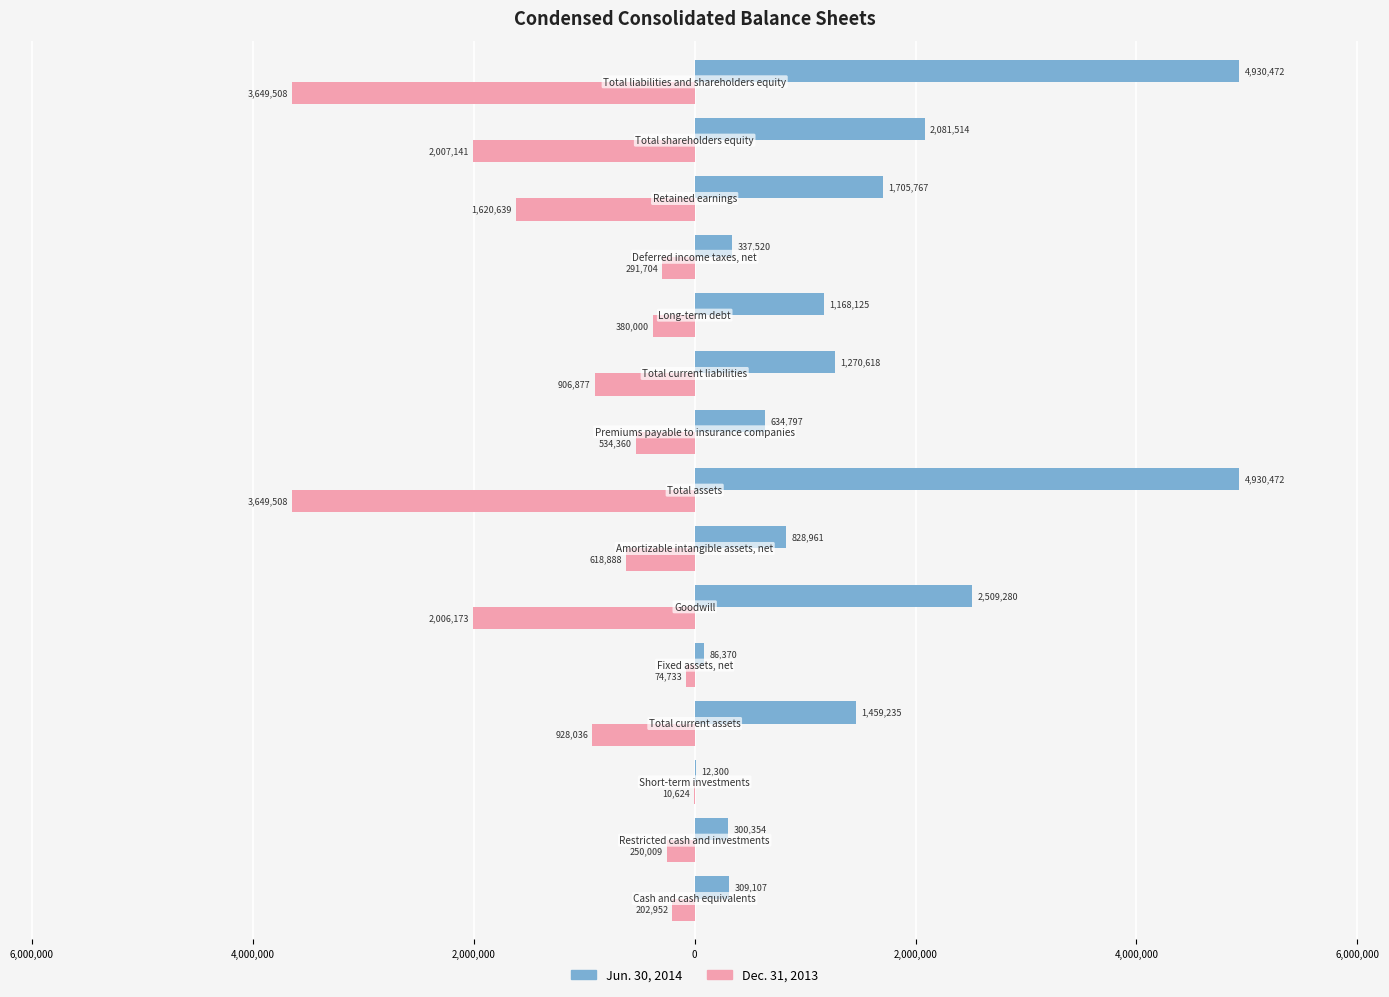

What are all the series names shown in the legend?

Jun. 30, 2014, Dec. 31, 2013